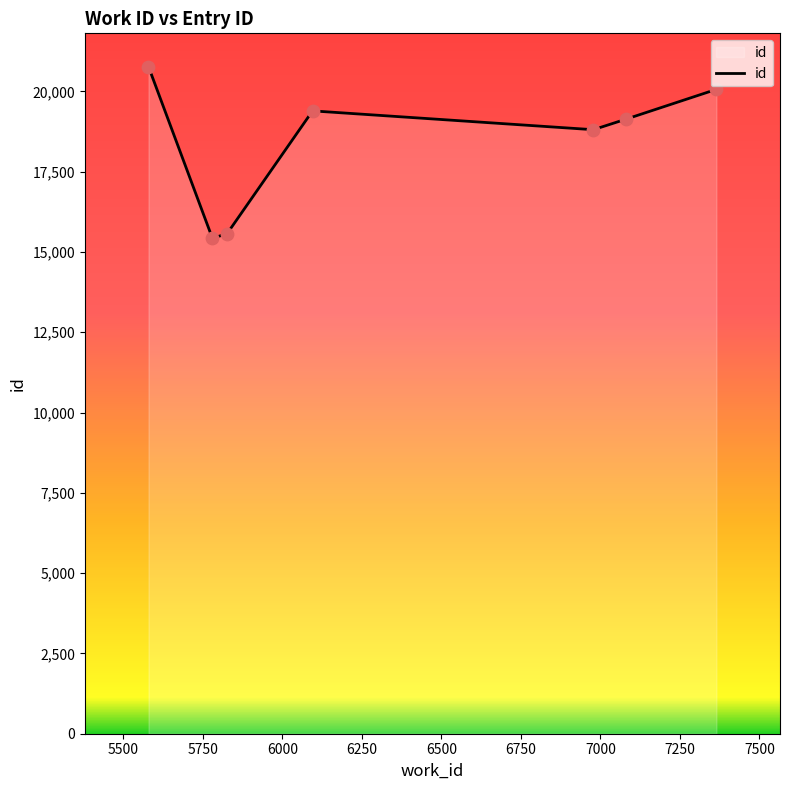

What is the sum of all values?

129146